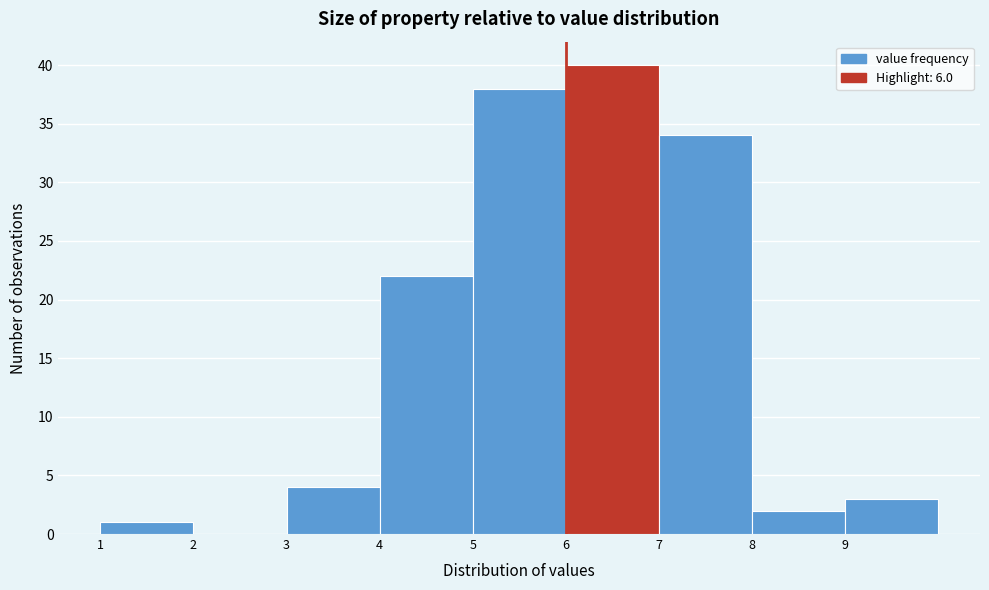

Reading left to right, transcribe this chart: for each bar, give the range it covers on the x-axis and its height. The values are not printed on the chart, so give them approximately, as read against the axis.

1 to 2: 1
2 to 3: 0
3 to 4: 4
4 to 5: 22
5 to 6: 38
6 to 7: 40
7 to 8: 34
8 to 9: 2
9 to 10: 3